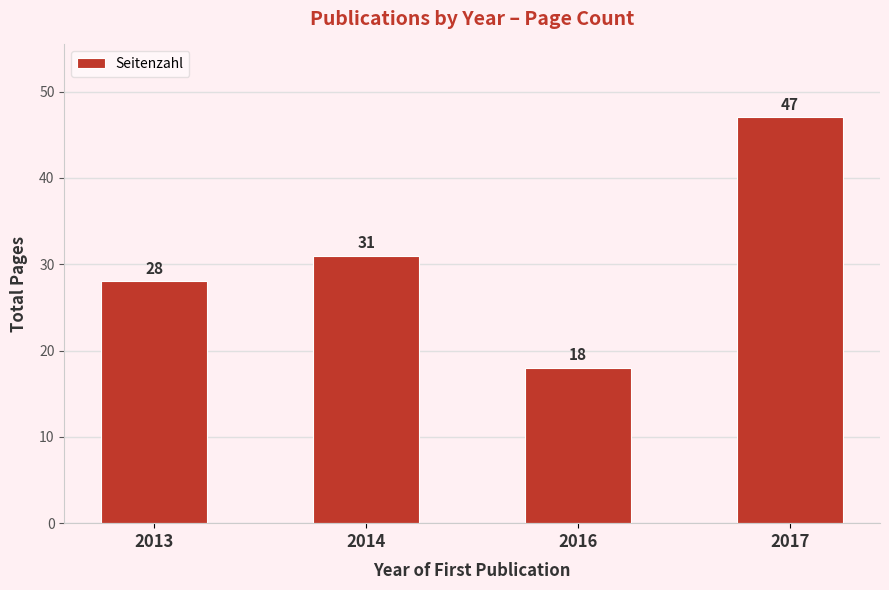

What is the sum of all values?

124